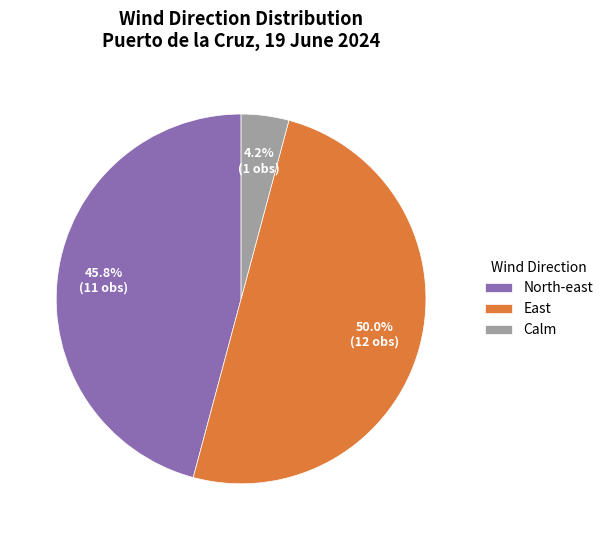

Between North-east and East, which is larger?

East